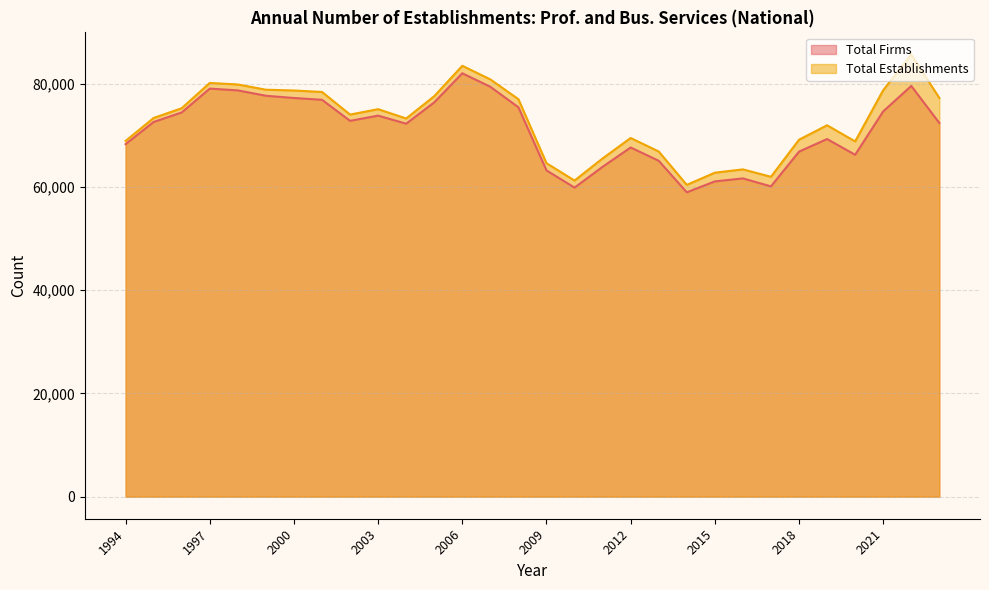

What is the average value of the Total Establishments series?

72730